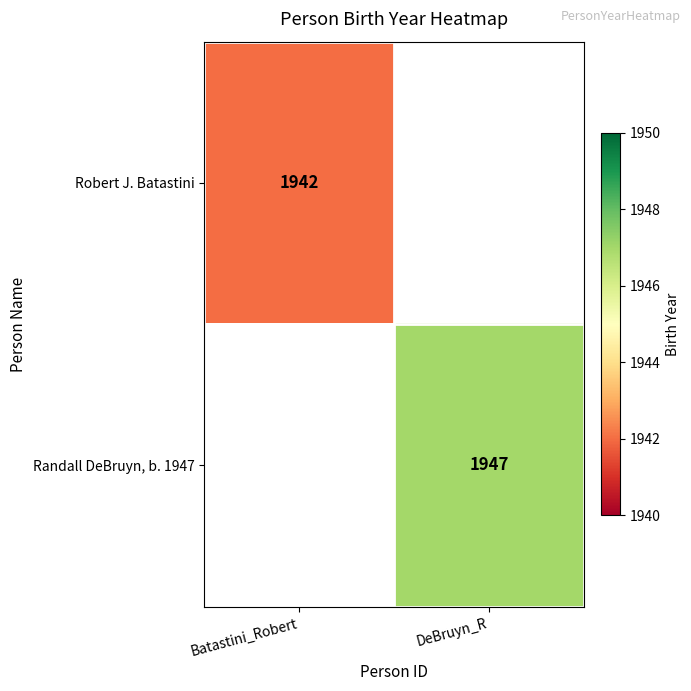

Count the number of data series in this chart.

2